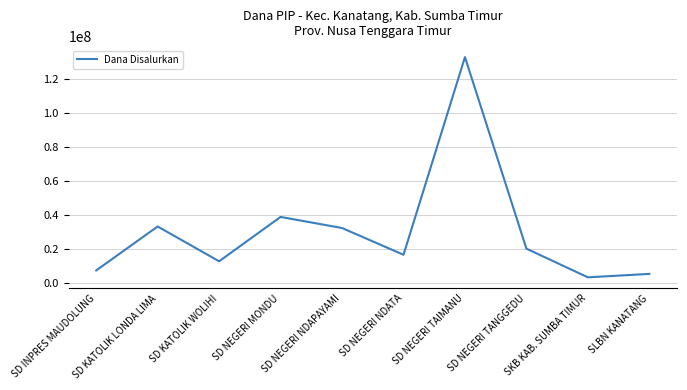

What is the approximate value at SD NEGERI TAIMANU, to the nearest 10?

132750000